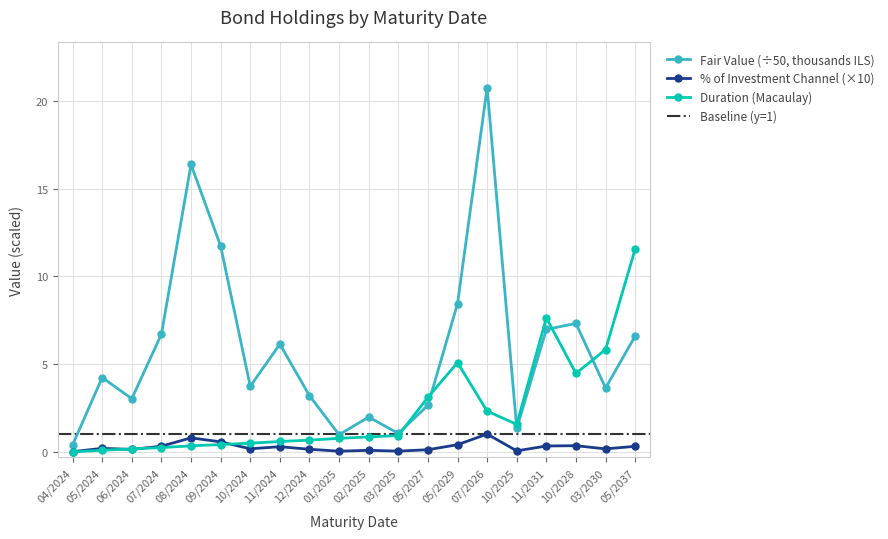

True or false: Duration (Macaulay) has more than 1 interior local peaks.

True